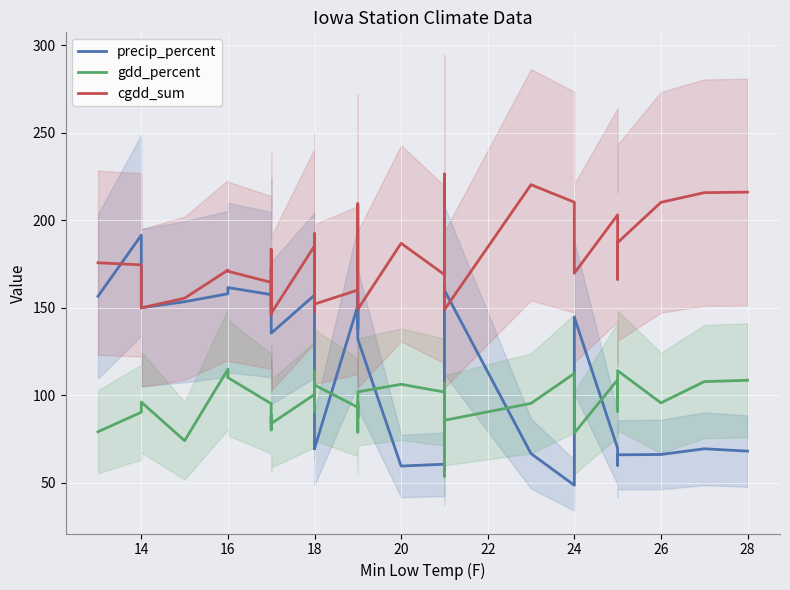

True or false: cgdd_sum has a value of 236.1 at 23.

False